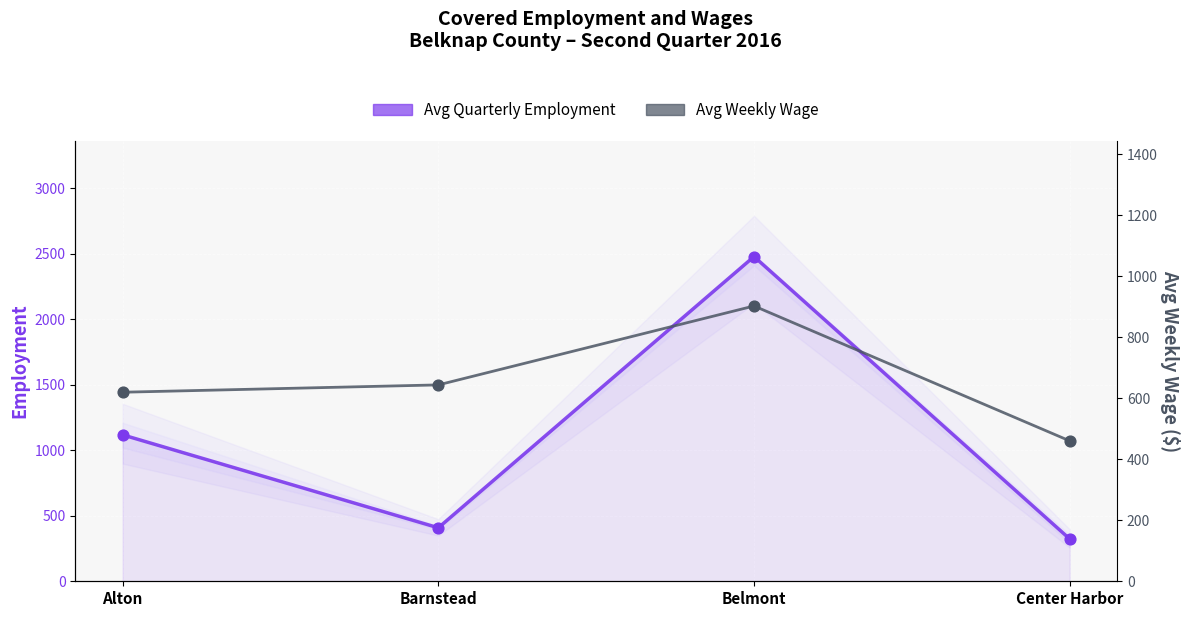

Which series contains the highest Y value?

Avg Quarterly Employment